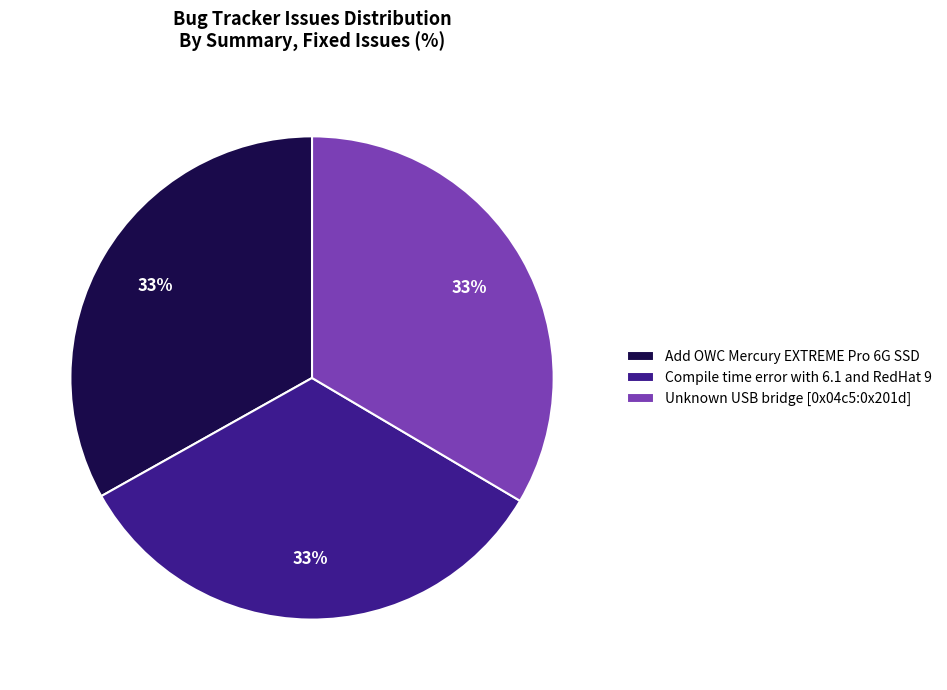

Does Add OWC Mercury EXTREME Pro 6G SSD account for over 50% of the chart?

No